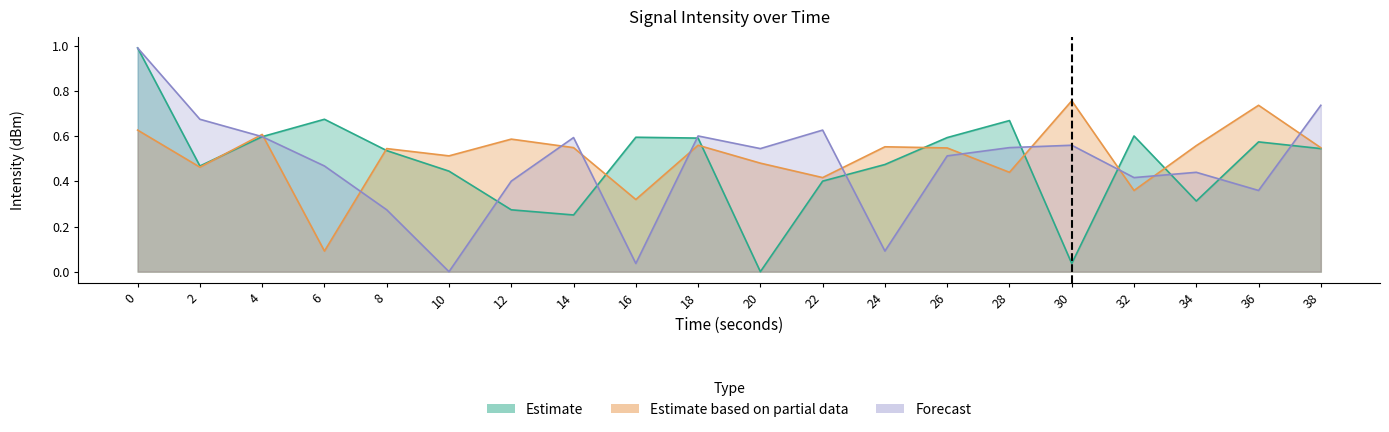

At how many categories does at least one series exceed 0?

20